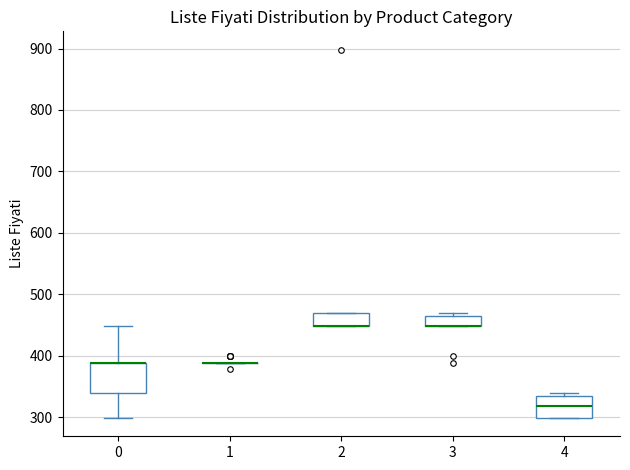

Reading left to right, read every box against the y-axis: the position of its median line, the range the box covers, and the ends of its whiskers. The values are not printed on the chart, so give them approximately, as read against the axis.

0: median 390 (drawn on the box's upper edge), box 340 to 390, whiskers 300 to 450
1: box collapsed to a line at 390, whiskers 390 to 390
2: median 450 (drawn on the box's lower edge), box 450 to 470, whiskers 450 to 470
3: median 450 (drawn on the box's lower edge), box 450 to 460, whiskers 450 to 470
4: median 320, box 300 to 330, whiskers 300 to 340